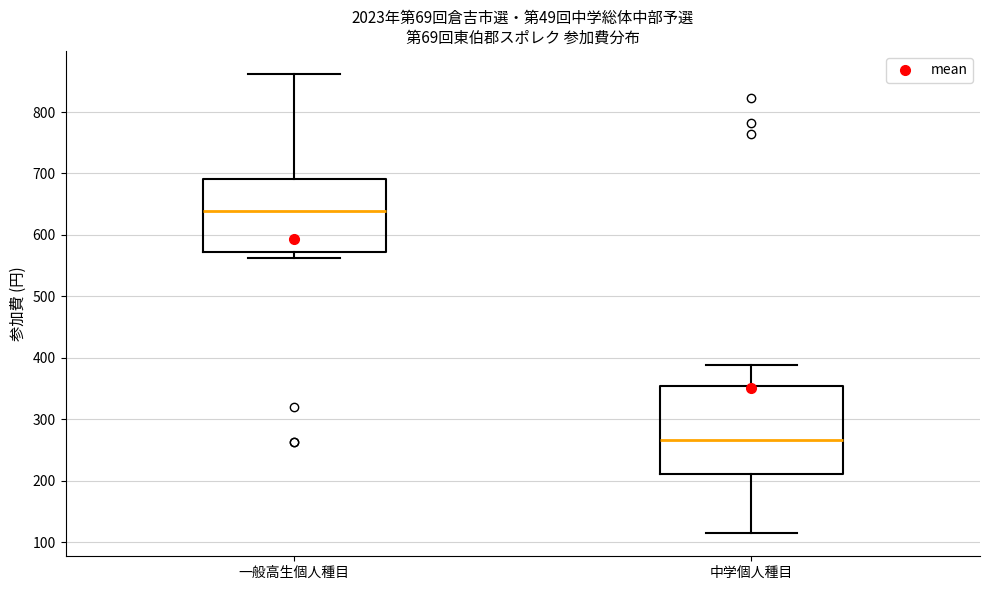

Which box has the lowest median line?

中学個人種目